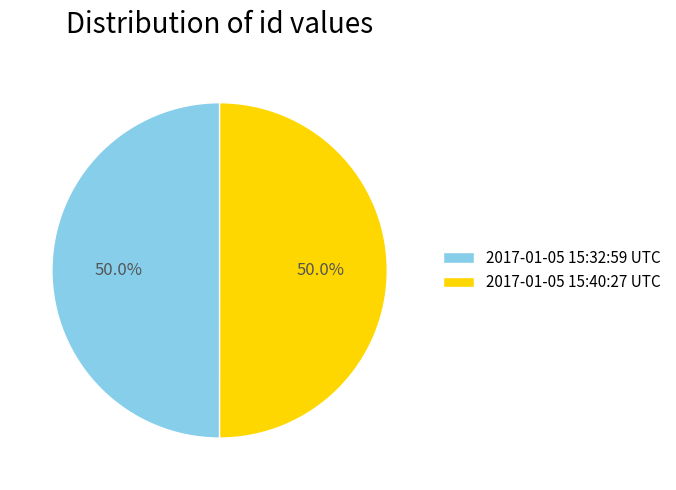

True or false: 2017-01-05 15:32:59 UTC accounts for 44% of the total.

False